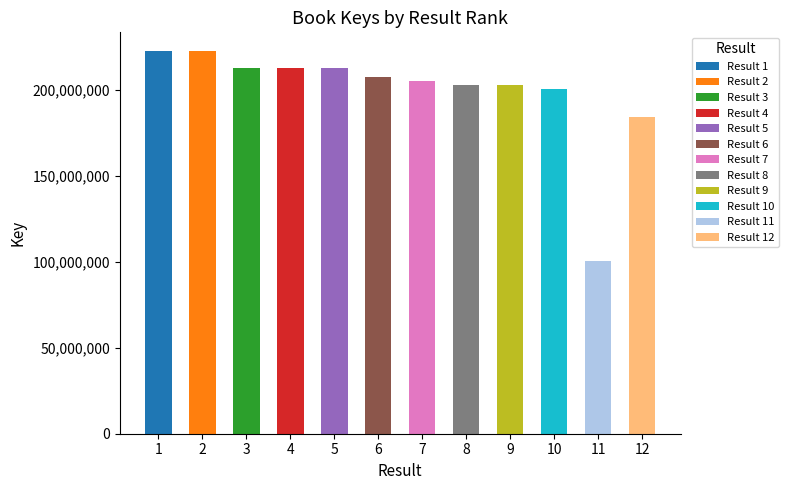

Are the bars grouped side by side (vs. stacked)?

No